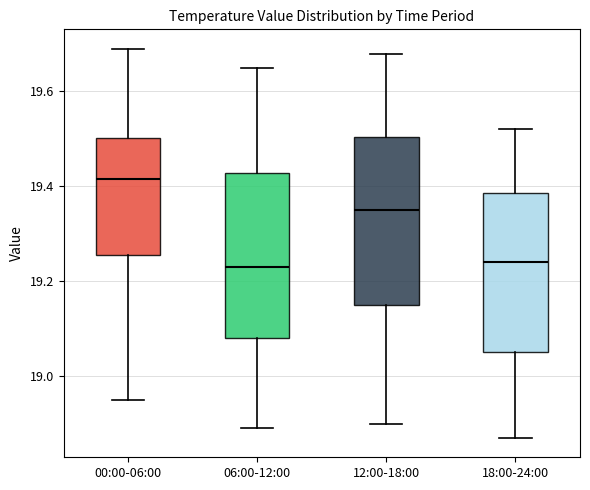

Reading left to right, read every box against the y-axis: the position of its median line, the range the box covers, and the ends of its whiskers. The values are not printed on the chart, so give them approximately, as read against the axis.

00:00-06:00: median 19.42, box 19.26 to 19.50, whiskers 18.96 to 19.70
06:00-12:00: median 19.24, box 19.08 to 19.42, whiskers 18.90 to 19.66
12:00-18:00: median 19.36, box 19.16 to 19.50, whiskers 18.90 to 19.68
18:00-24:00: median 19.24, box 19.06 to 19.38, whiskers 18.88 to 19.52